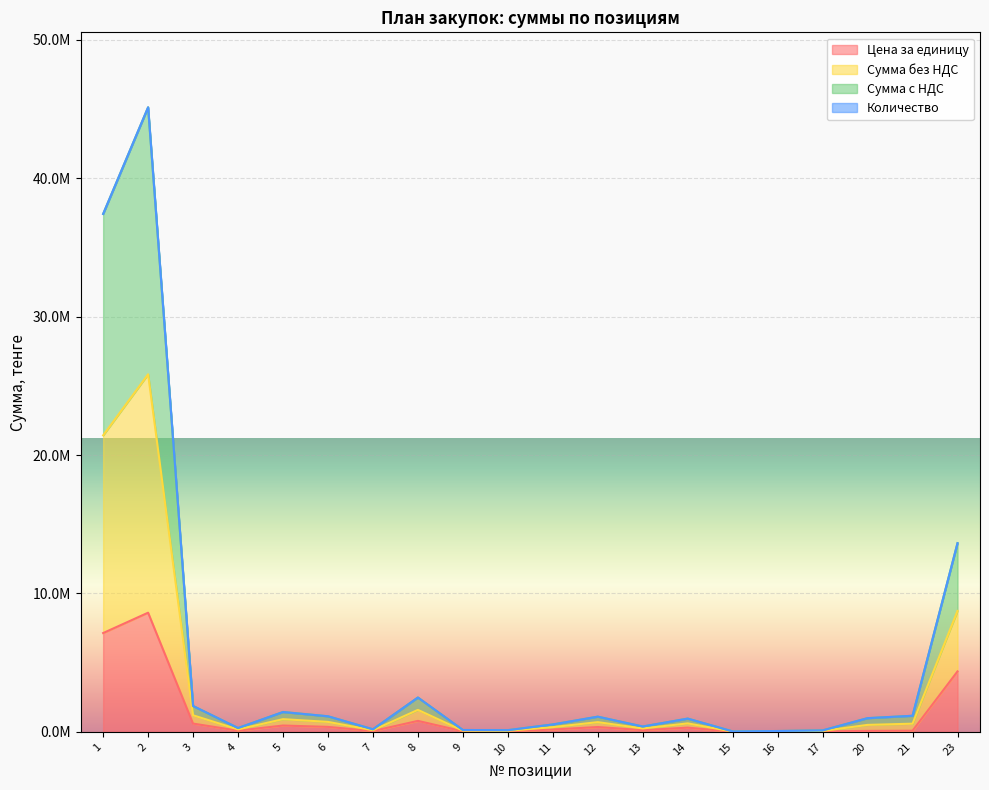

What value does the Сумма с НДС series have at 17, to the nearest 10?

108580